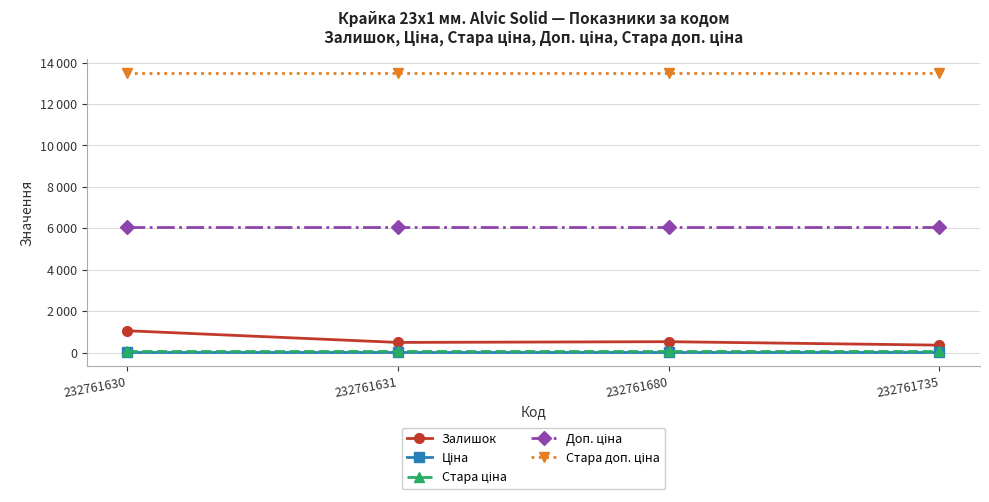

What is the approximate value of Стара доп. ціна at 232761680?

13493.2